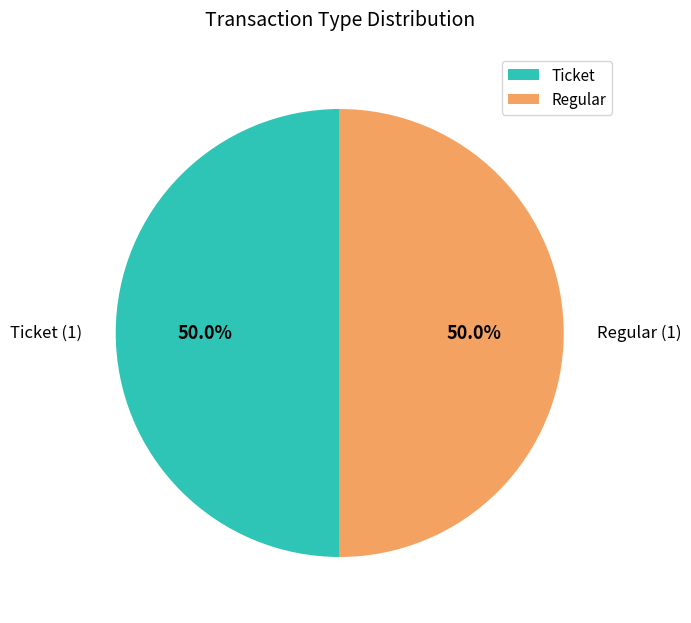

To the nearest percent, what is the combined percentage of Ticket and Regular?

100%